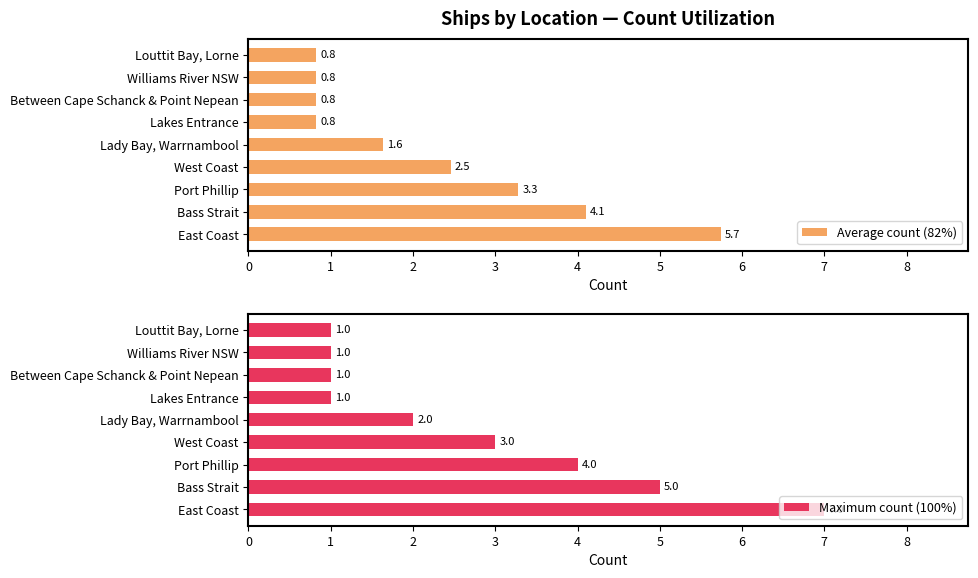

At how many categories does at least one series exceed 5?

1